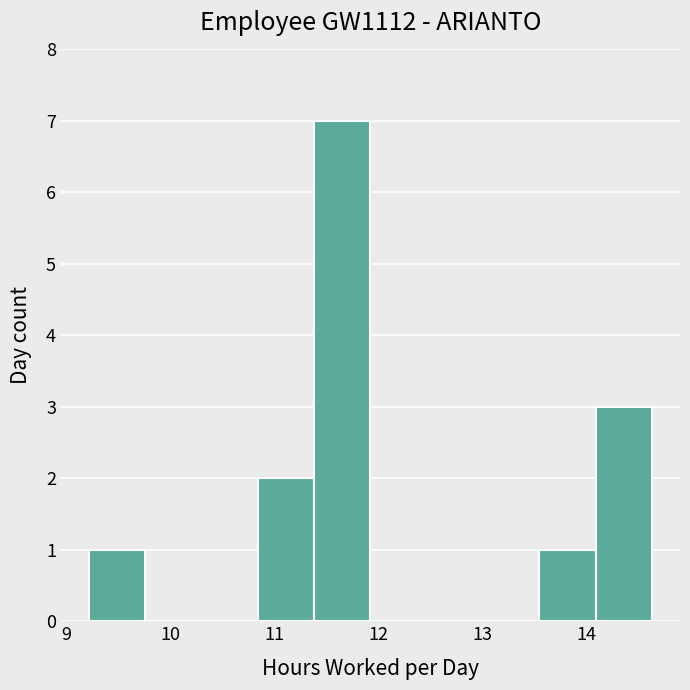

Reading left to right, transcribe this chart: for each bar, give the range it covers on the x-axis and its height. Neither the bar edges nor the heights are printed on the chart, so give them approximately, as read against the axes.

9.2 to 9.8: 1
9.8 to 10.3: 0
10.3 to 10.8: 0
10.8 to 11.4: 2
11.4 to 11.9: 7
11.9 to 12.5: 0
12.5 to 13.0: 0
13.0 to 13.5: 0
13.5 to 14.1: 1
14.1 to 14.6: 3